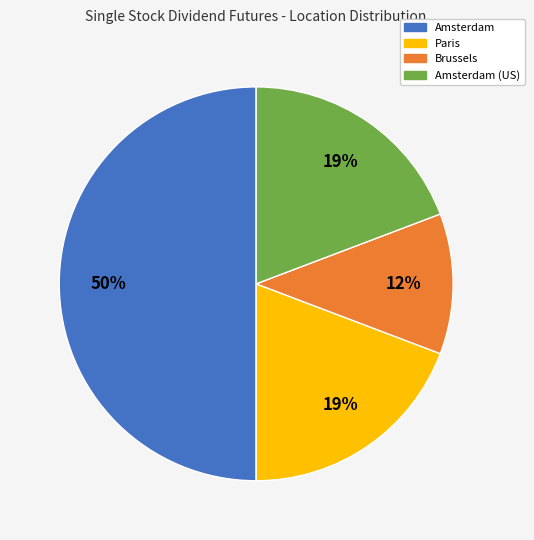

To the nearest percent, what is the difference between the largest and smallest slice percentages?

38%